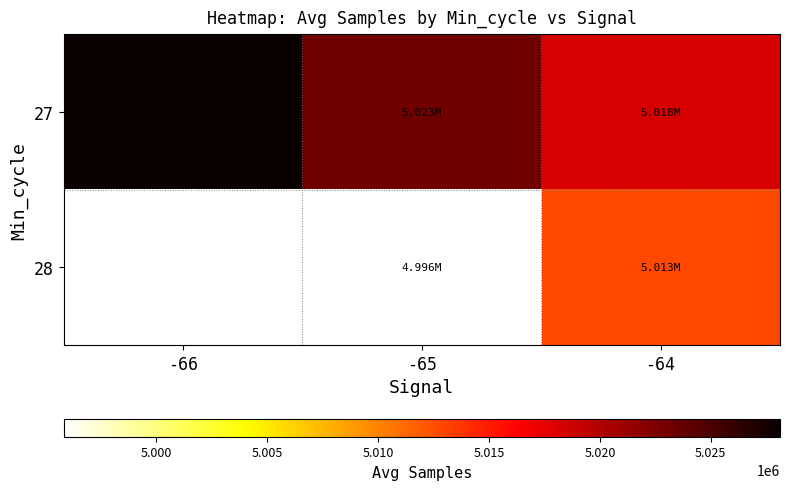

Which series has the largest total across all categories?

27